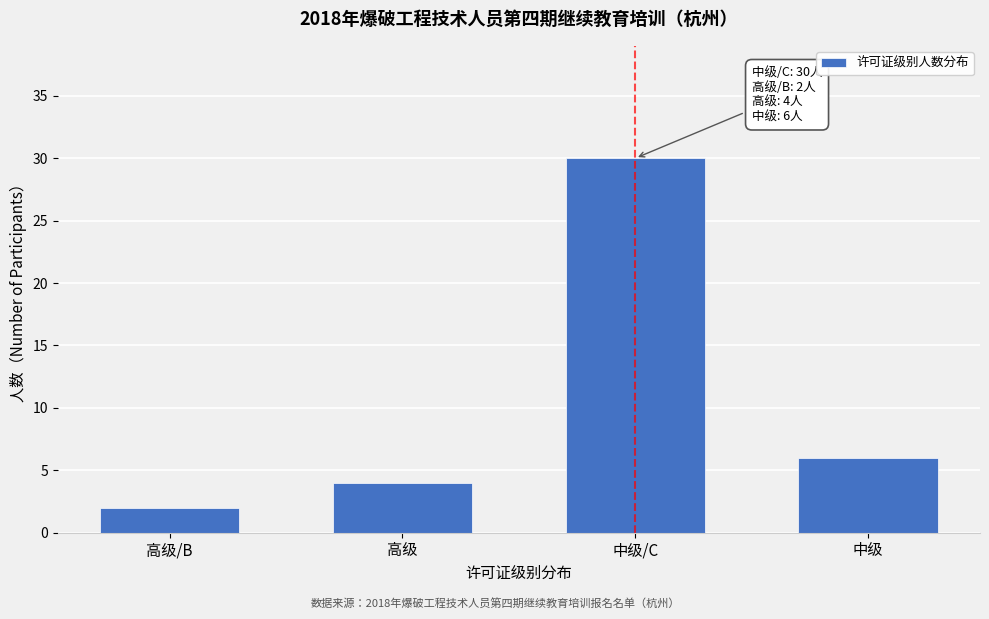

Reading left to right, extract all data points from this chart.

高级/B=2	高级=4	中级/C=30	中级=6